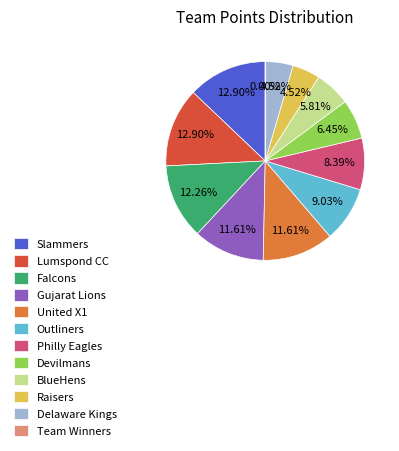

Is there any slice that represents more than half of the pie?

No